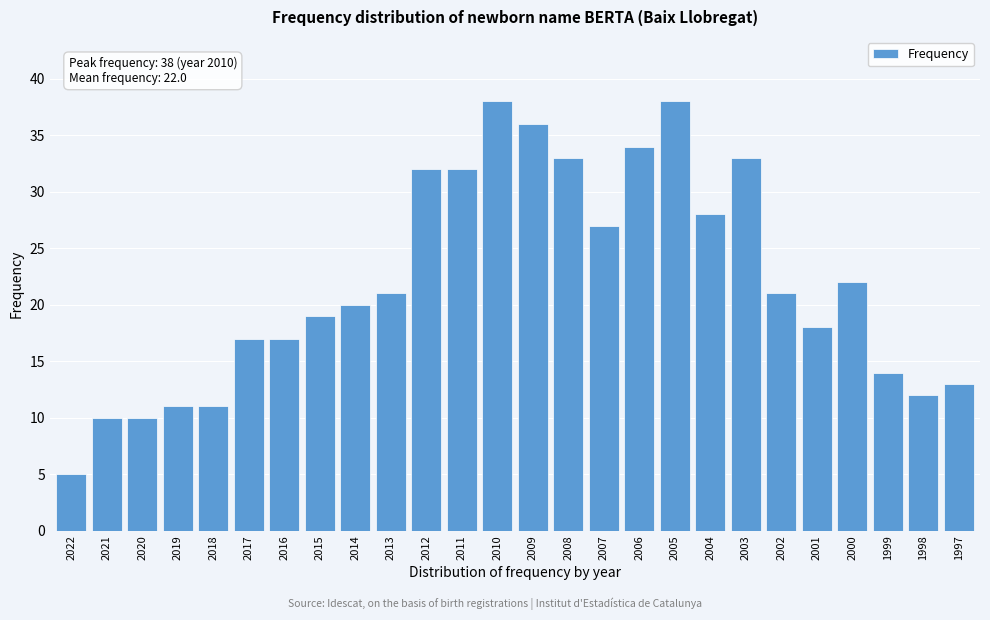

Reading left to right, what are all the values shown in this chart?

2022=5	2021=10	2020=10	2019=11	2018=11	2017=17	2016=17	2015=19	2014=20	2013=21	2012=32	2011=32	2010=38	2009=36	2008=33	2007=27	2006=34	2005=38	2004=28	2003=33	2002=21	2001=18	2000=22	1999=14	1998=12	1997=13